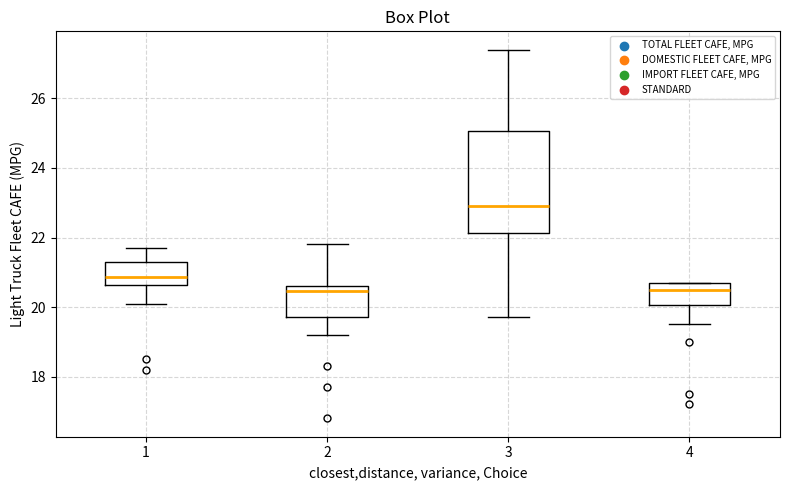

Comparing the boxes themselves (not the whiskers), which one is the tallest?

3